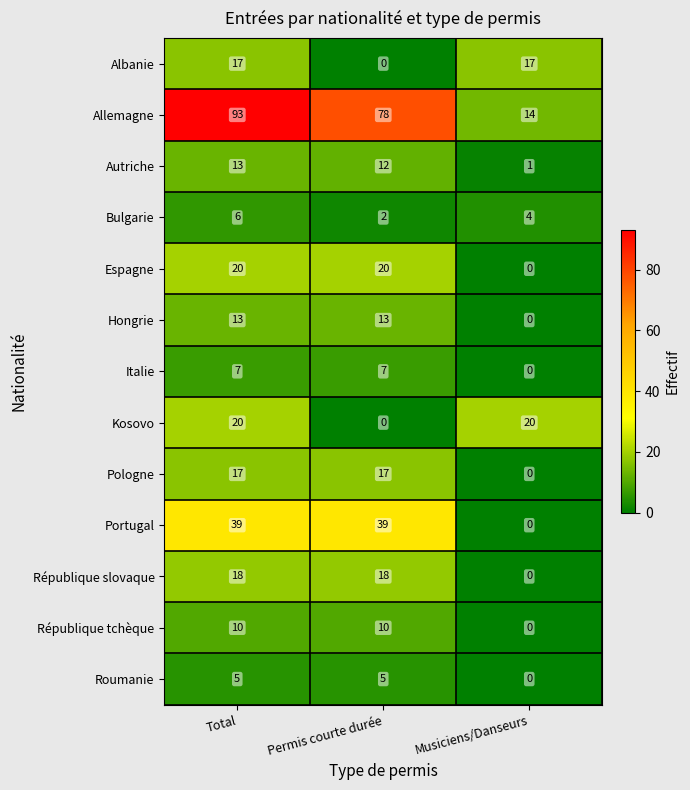

How many positive values does the Espagne series have?

2